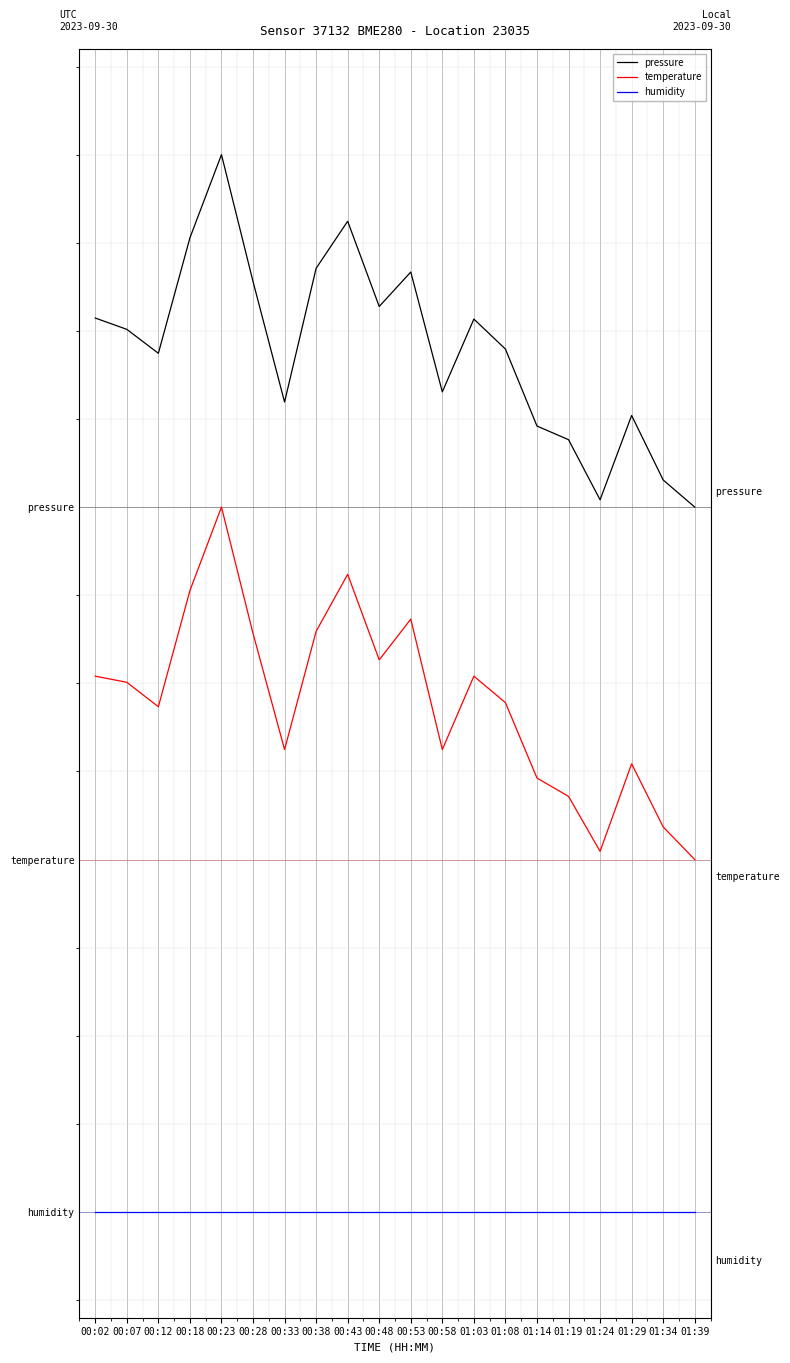

True or false: humidity and temperature intersect in this chart.

False